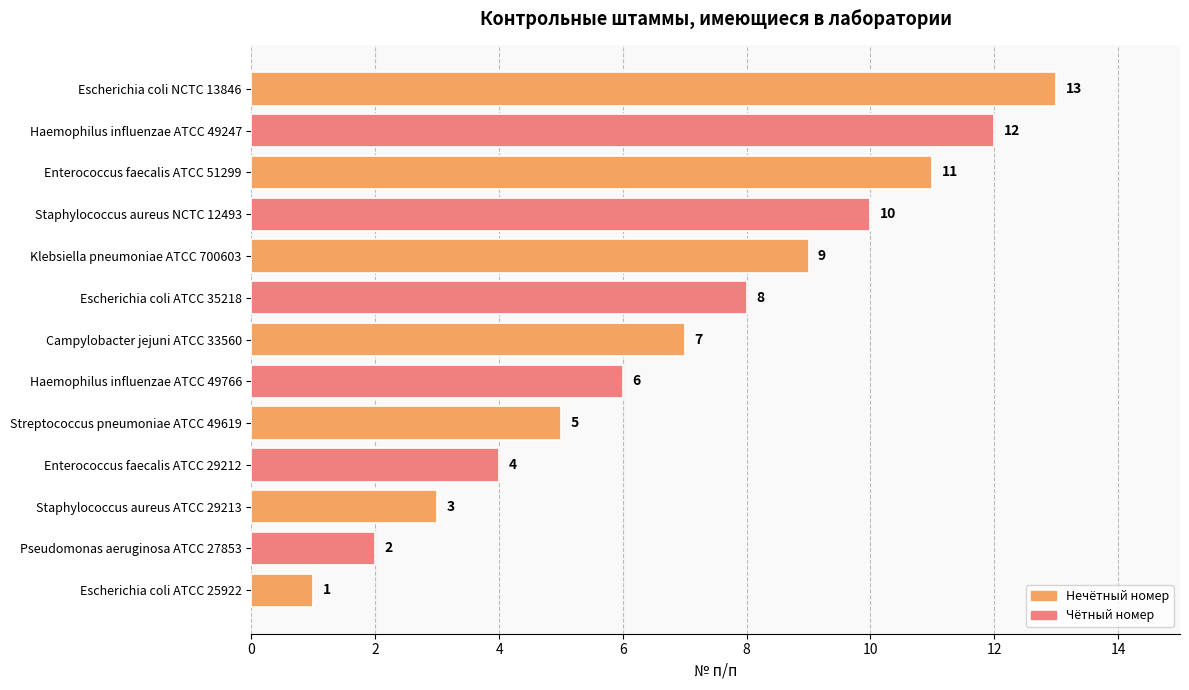

How many bars are there in total?

13